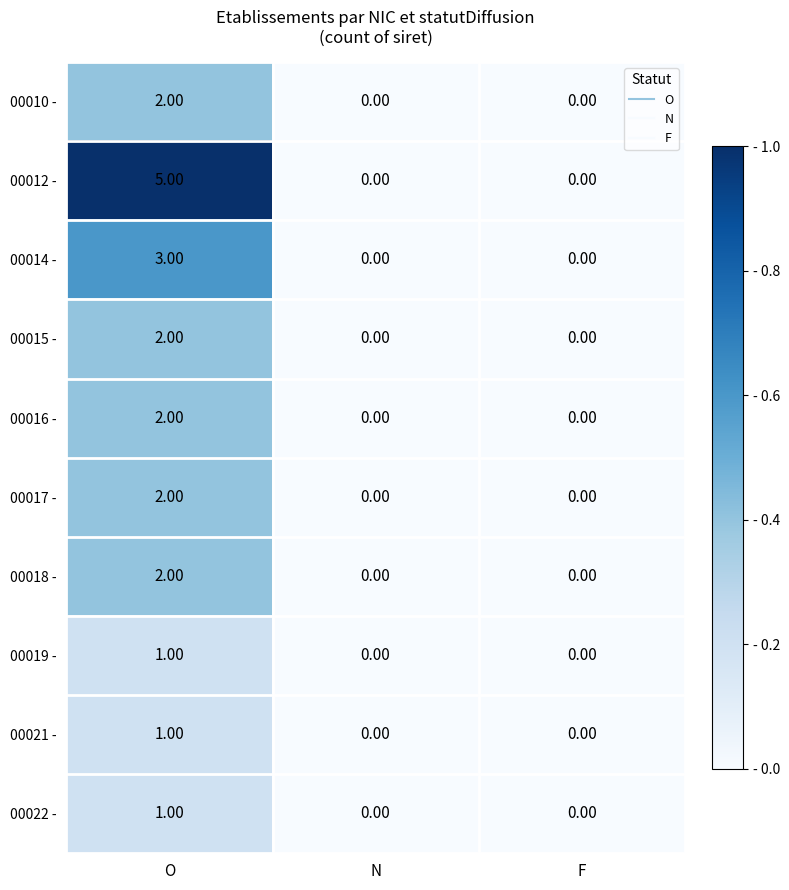

Which series has the largest total across all categories?

00012 -